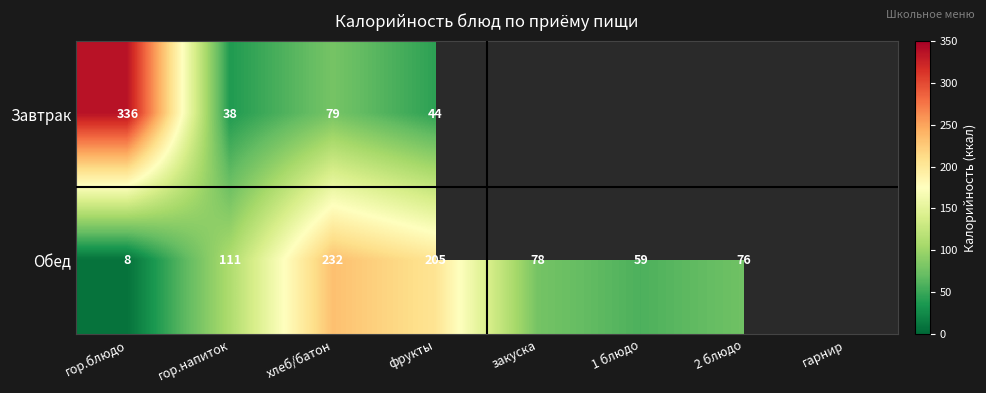

What is the spread (max minus min) of values at фрукты?

161